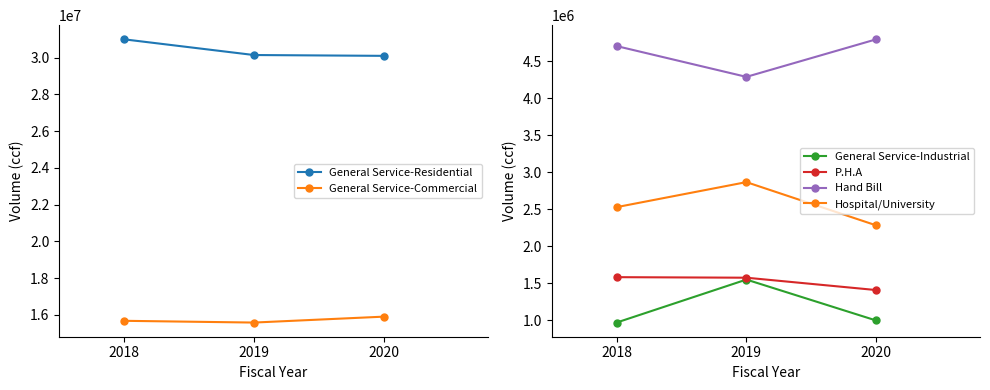

What is the difference between the second highest and minimum values in the Hand Bill series?

416075